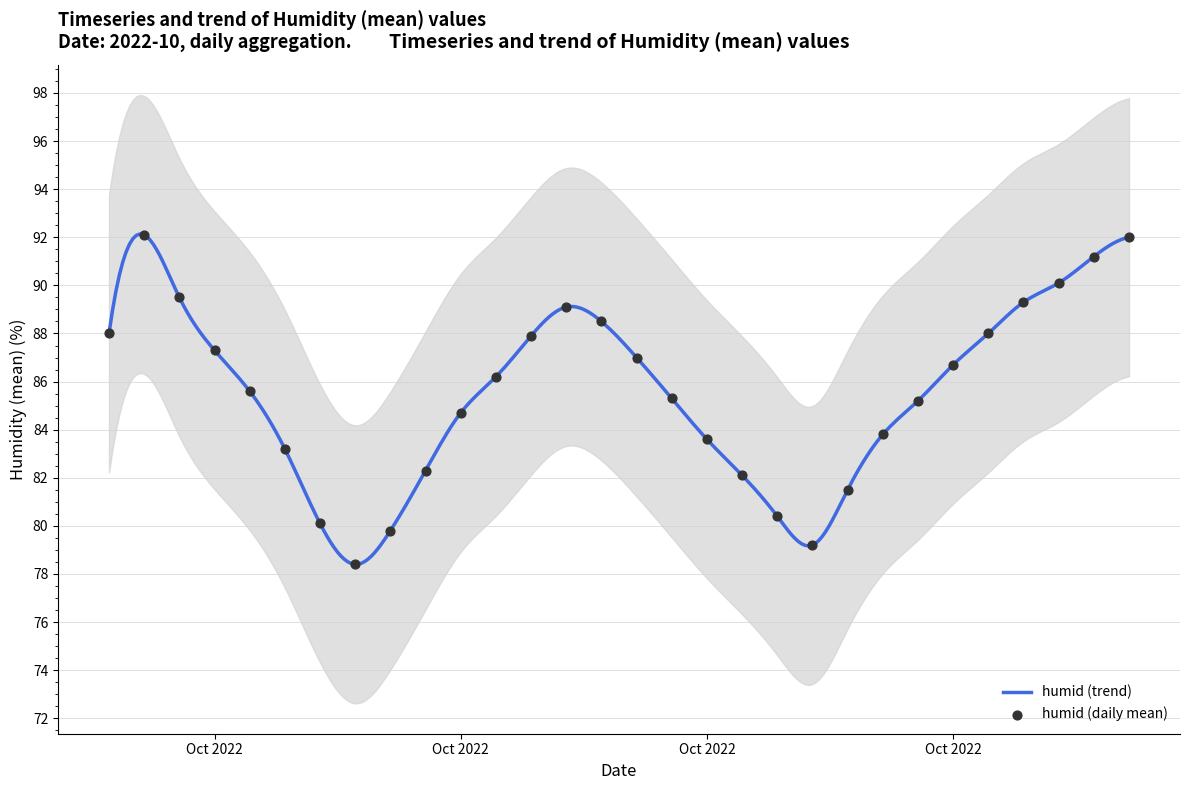

What is the change in value from 28 to 38?

-14.9